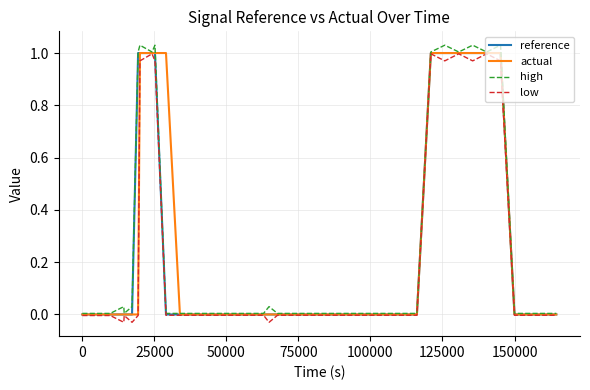

True or false: reference has more than 2 interior local peaks.

False